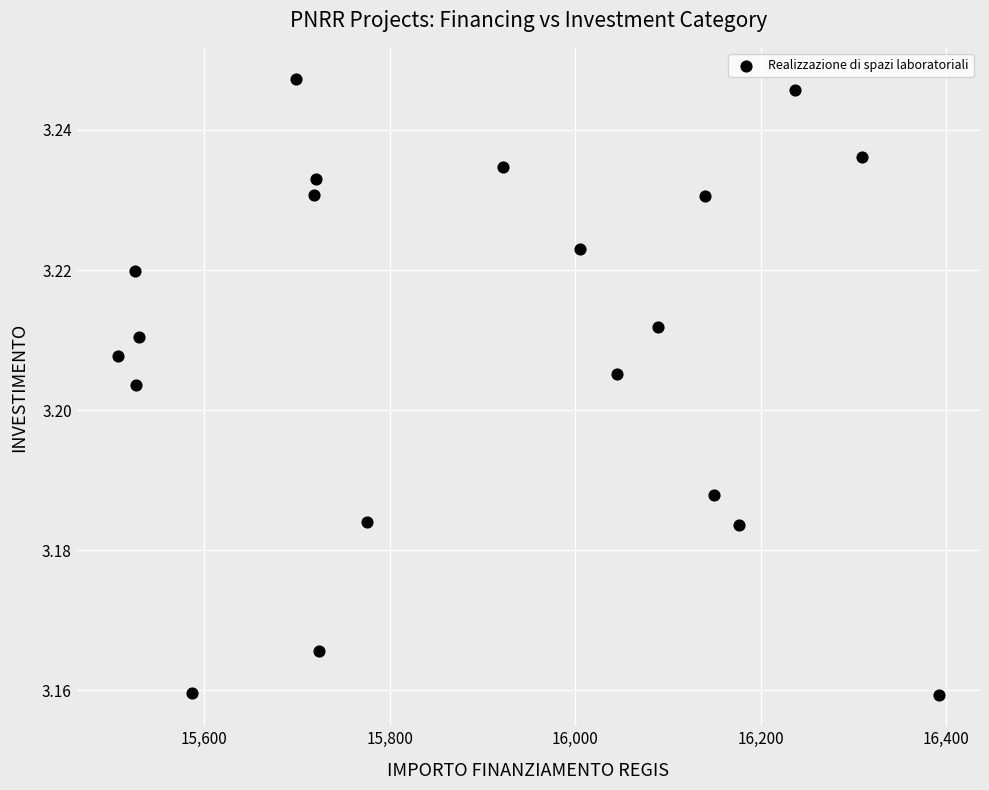

What is the range of X values (max minus min)?

885.7